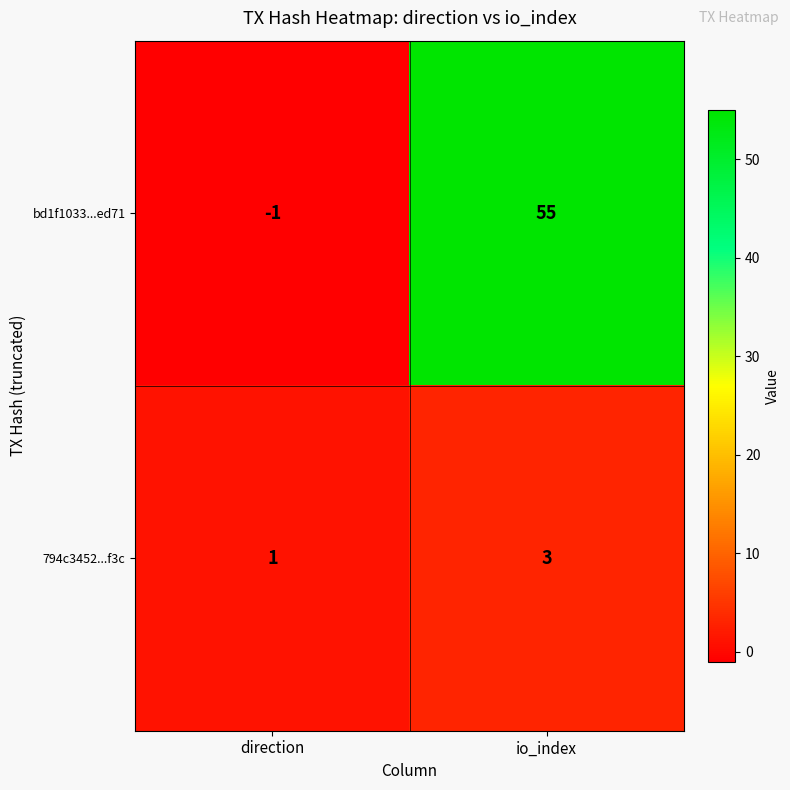

How many distinct data groups are displayed?

2